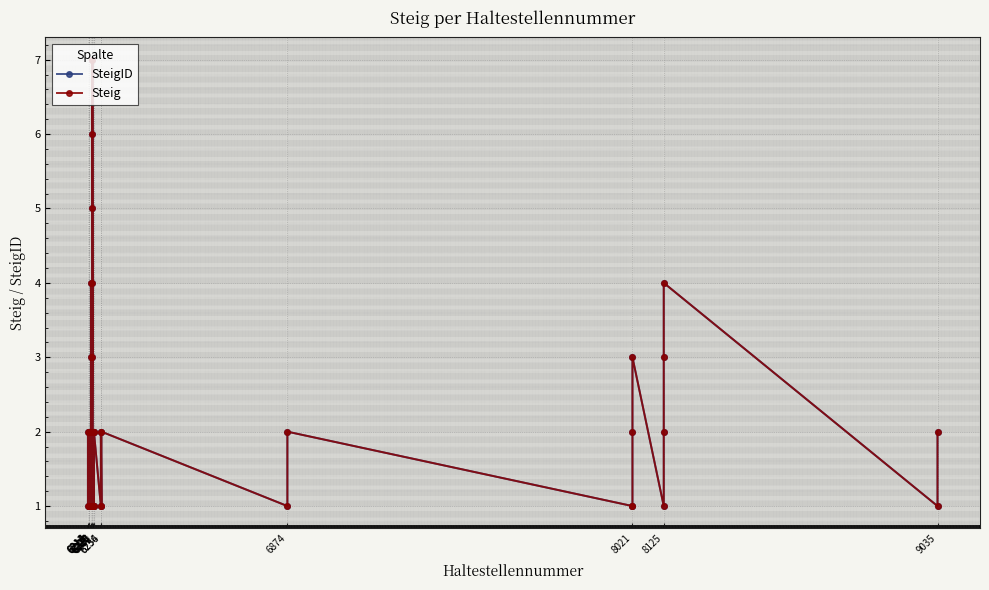

How many Steig values are between 1 and 3?

34